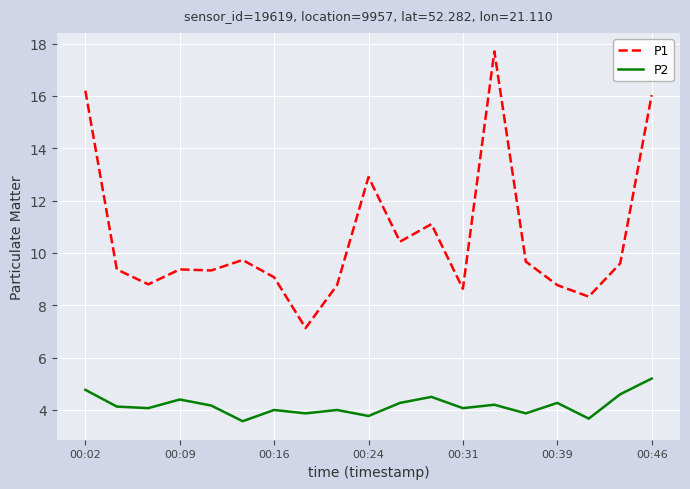

Which series has the largest range (max minus min)?

P1